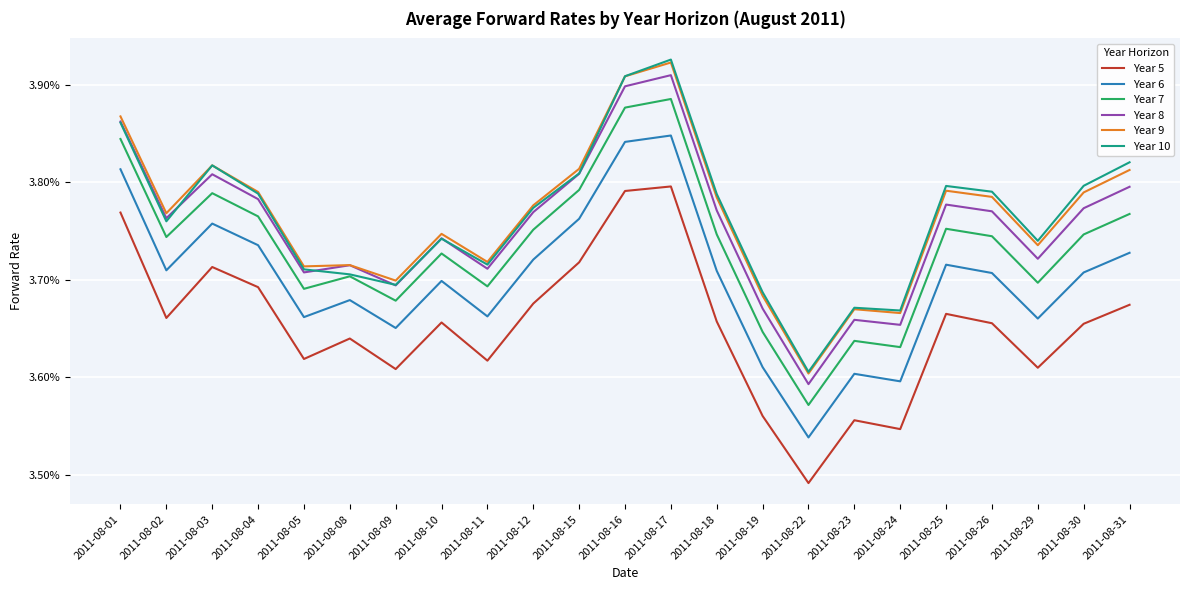

True or false: Year 7 and Year 6 intersect in this chart.

False